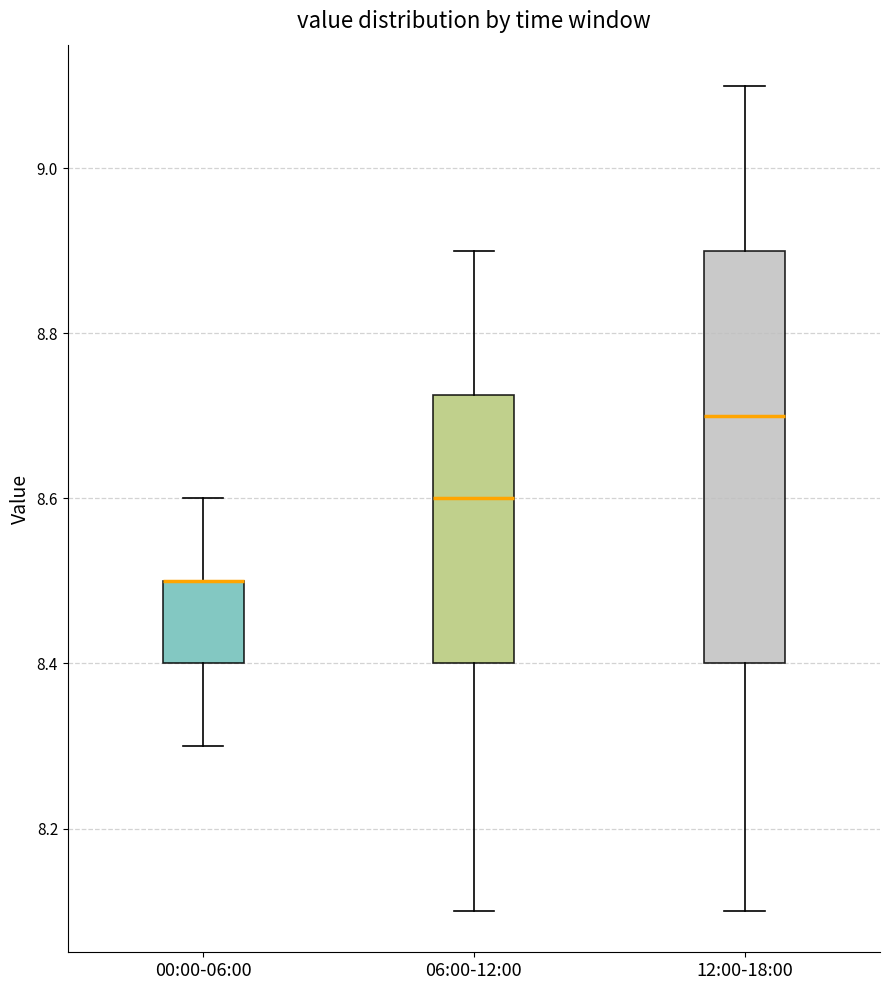

Reading left to right, transcribe this box plot: for each box, give where its median line is, the range the box spans, and where its two whiskers end, as read against the y-axis. The values are not printed on the chart, so give them approximately, as read against the axis.

00:00-06:00: median 8.50 (drawn on the box's upper edge), box 8.40 to 8.50, whiskers 8.30 to 8.60
06:00-12:00: median 8.60, box 8.40 to 8.72, whiskers 8.10 to 8.90
12:00-18:00: median 8.70, box 8.40 to 8.90, whiskers 8.10 to 9.10